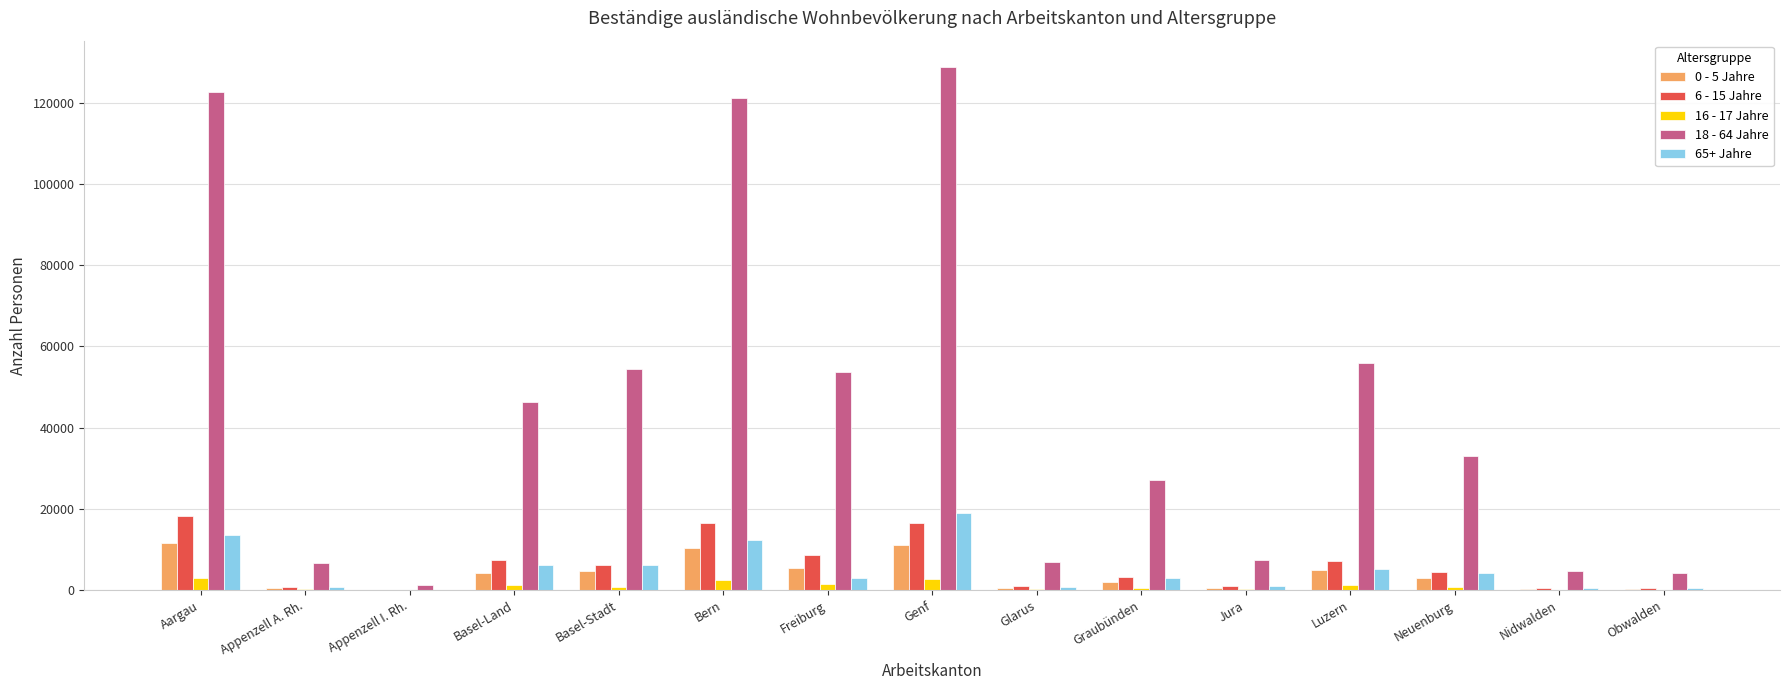

Which series has the largest total across all categories?

18 - 64 Jahre